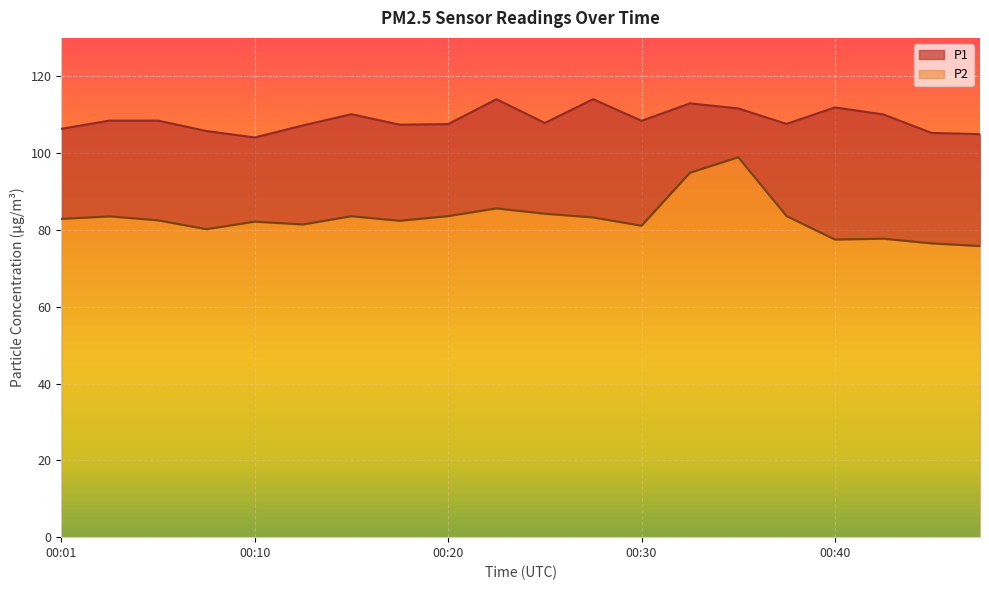

What is the minimum value for P1?

104.1